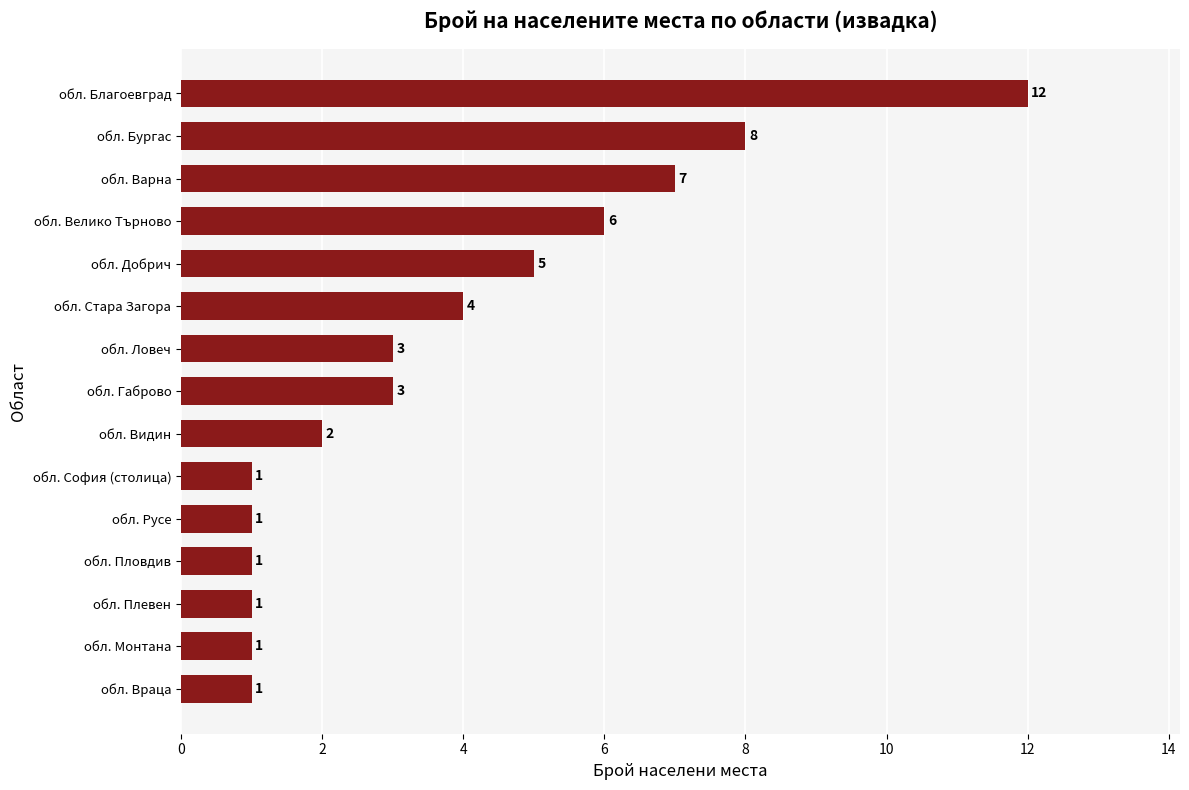

Reading top to bottom, transcribe all the data shown in this chart.

12	8	7	6	5	4	3	3	2	1	1	1	1	1	1